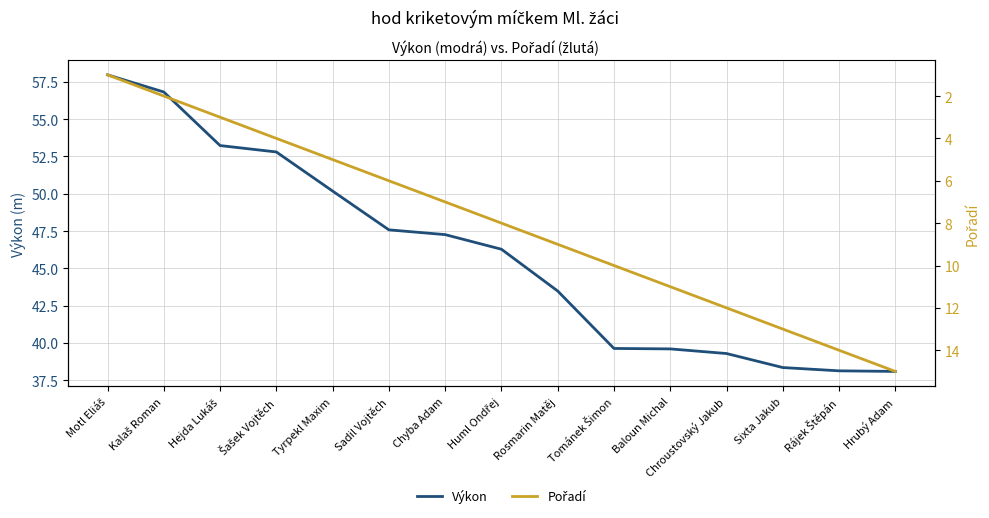

Is the value of Pořadí at Tománek Šimon greater than the value of Výkon at Huml Ondřej?

No